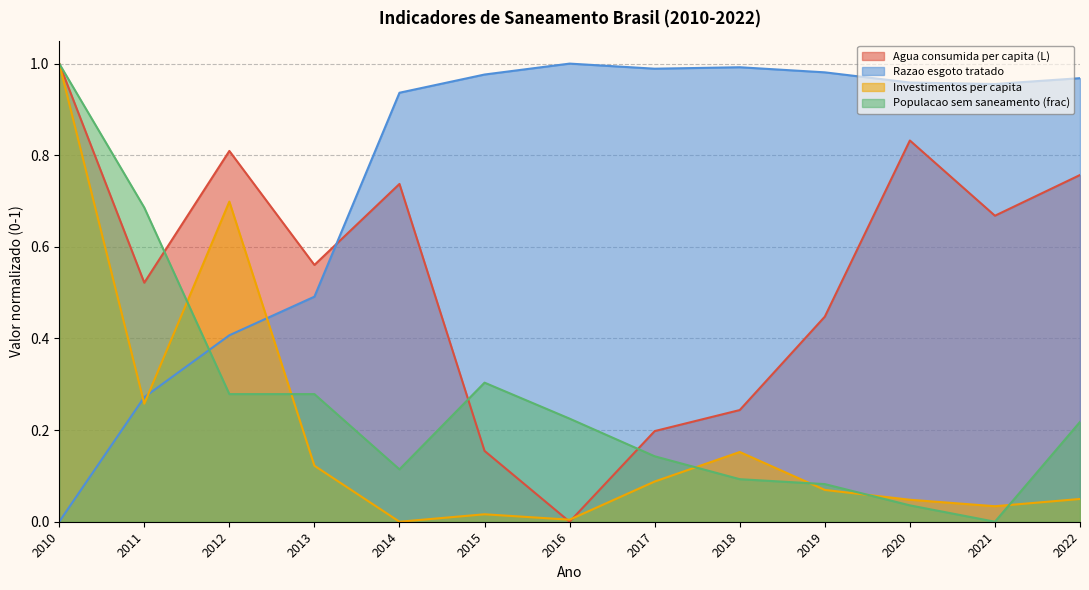

In Populacao sem saneamento (frac), how many points are higher than both neighbors (excluding endpoints)?

1